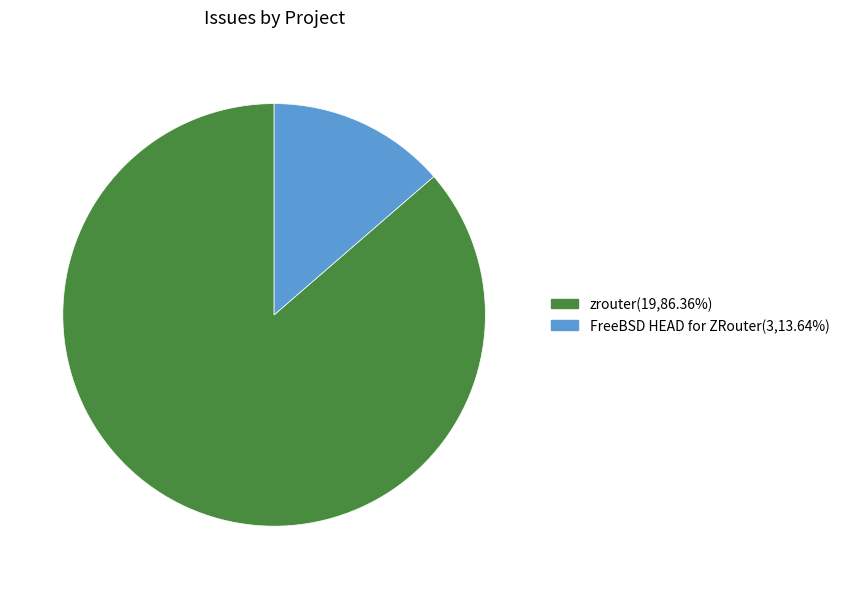

Is the sum of zrouter and FreeBSD HEAD for ZRouter greater than half?

Yes